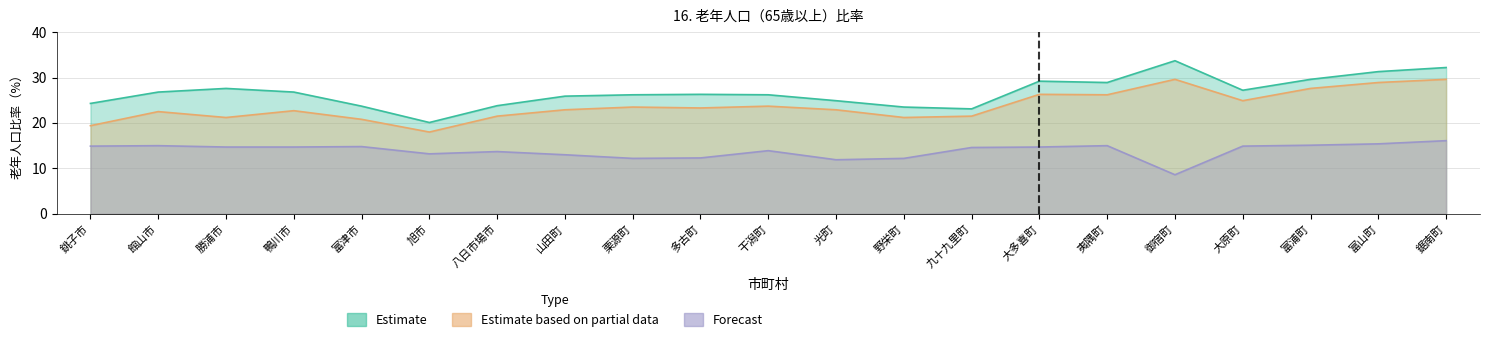

What is the difference between the Estimate values at 夷隅町 and 旭市?

8.8